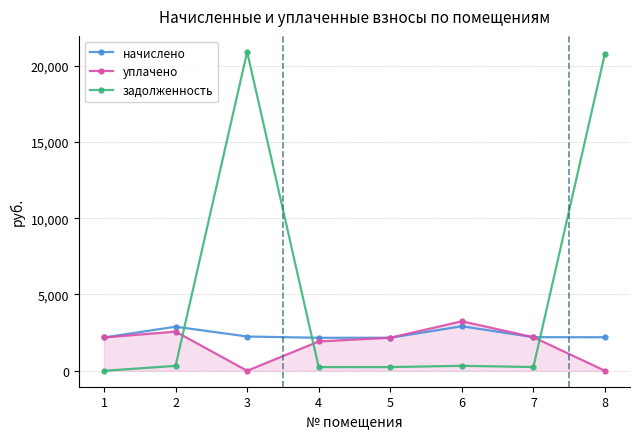

What is the value of the задолженность point at the 7th from the left?

244.5